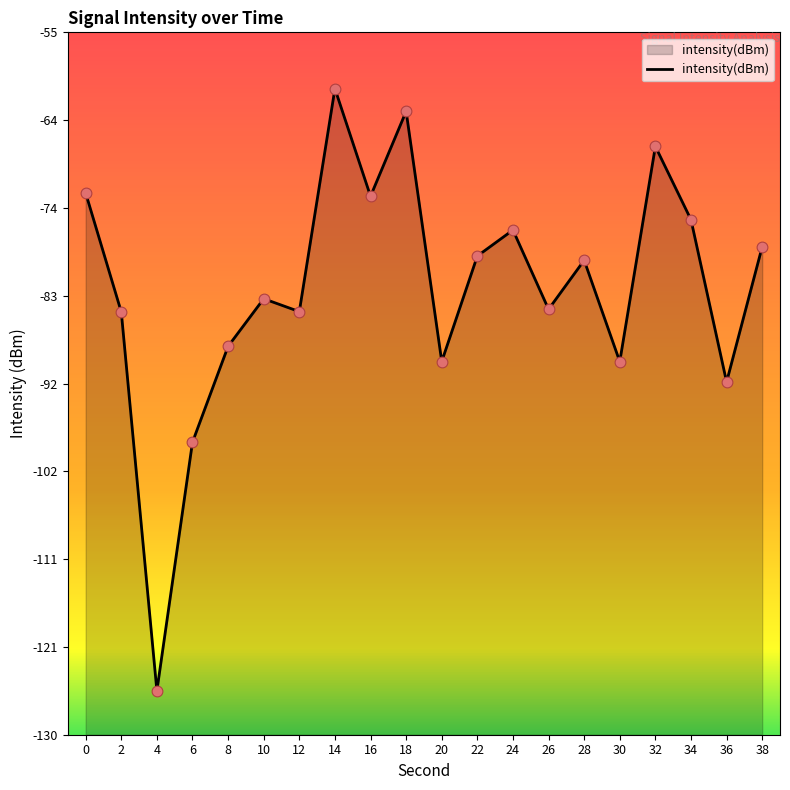

Between 2 and 28, which is larger?

28